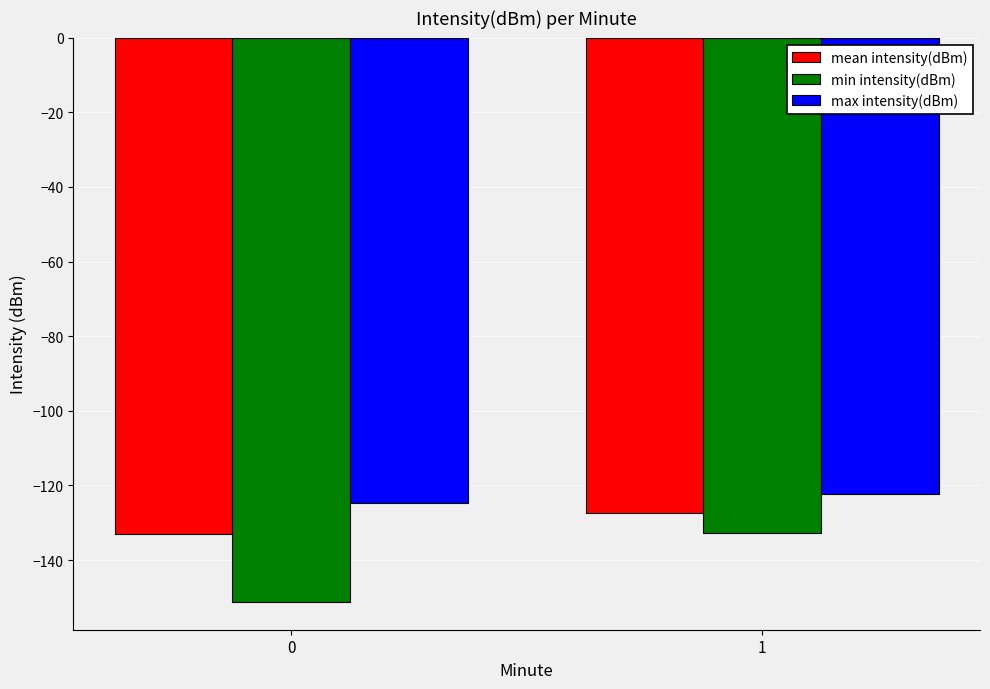

Is it true that mean intensity(dBm) equals -48.2 at 0?

False